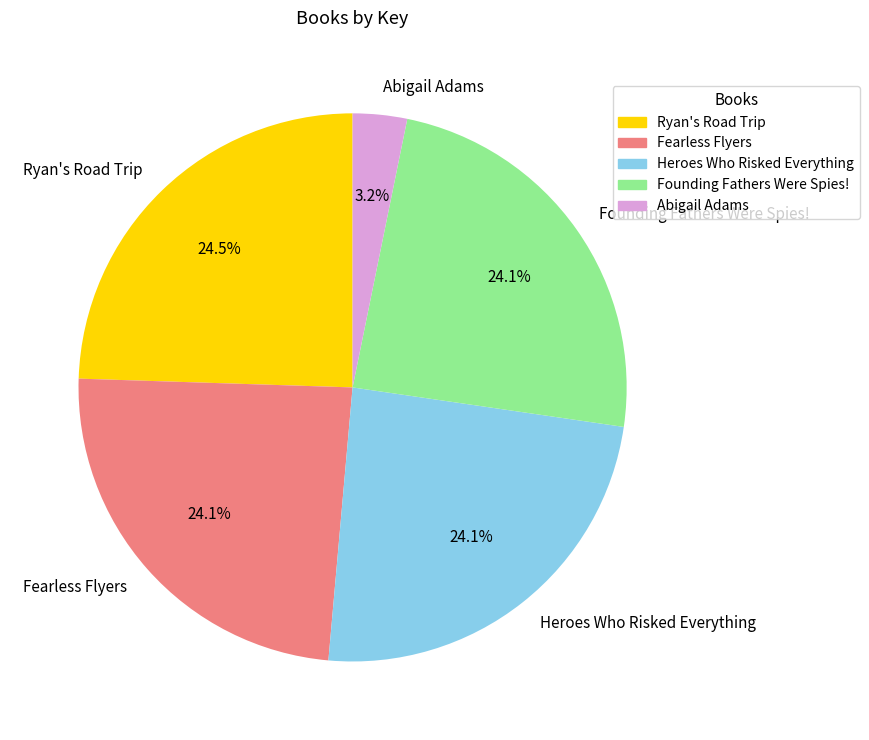

Which has a higher value, Abigail Adams or Fearless Flyers?

Fearless Flyers